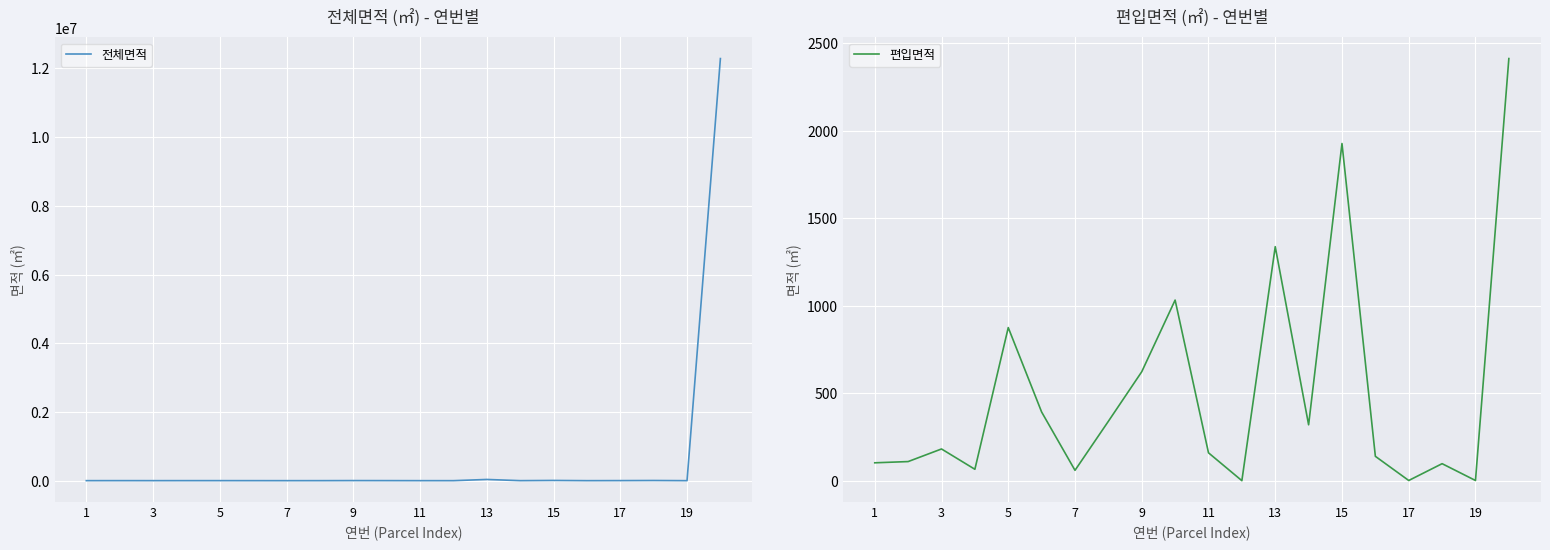

What is the minimum value for 전체면적?

1